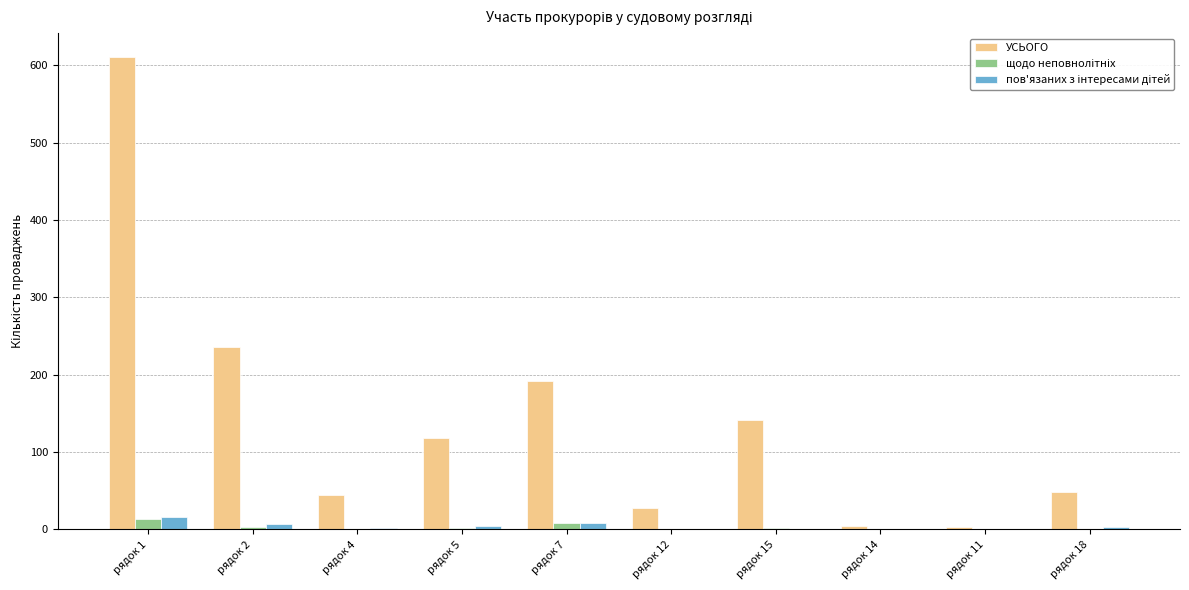

Does the chart contain stacked bars?

No